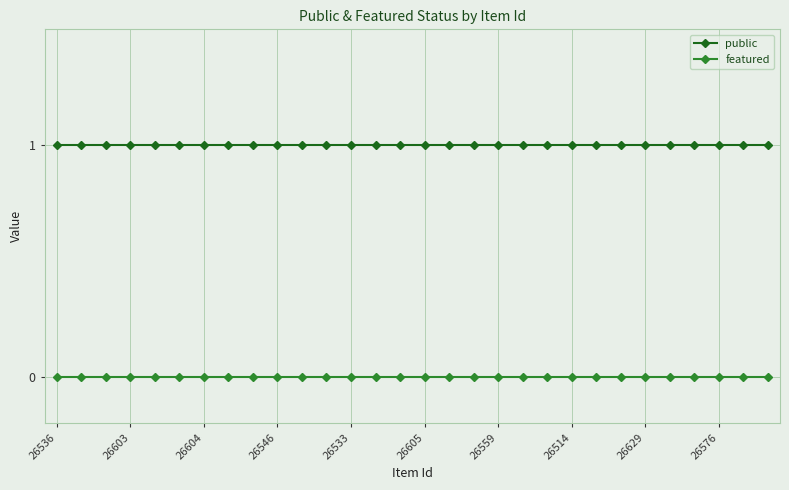

List the series in order of their peak value, highest first.

public, featured